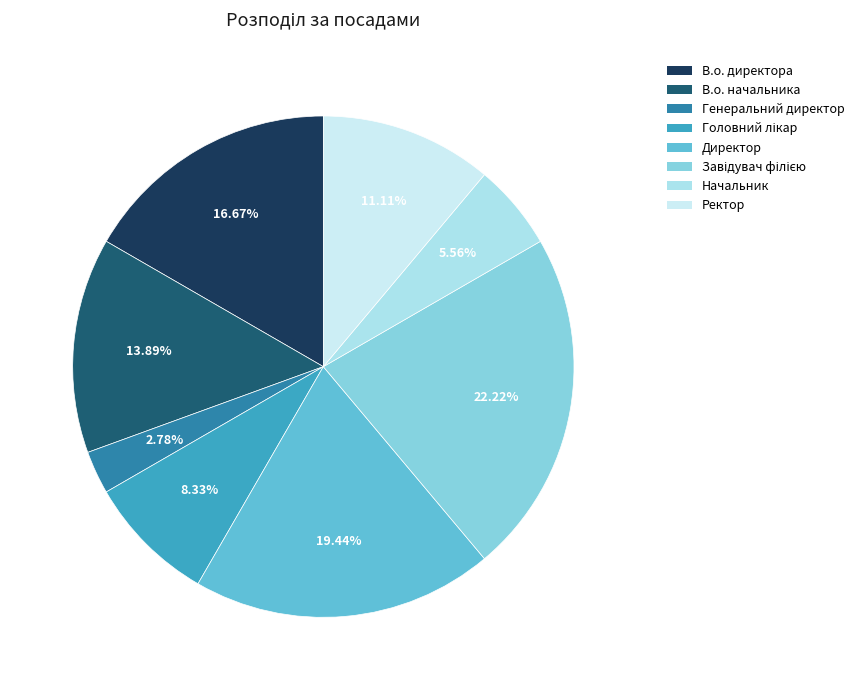

To the nearest percent, what is the difference between the largest and smallest slice percentages?

19%